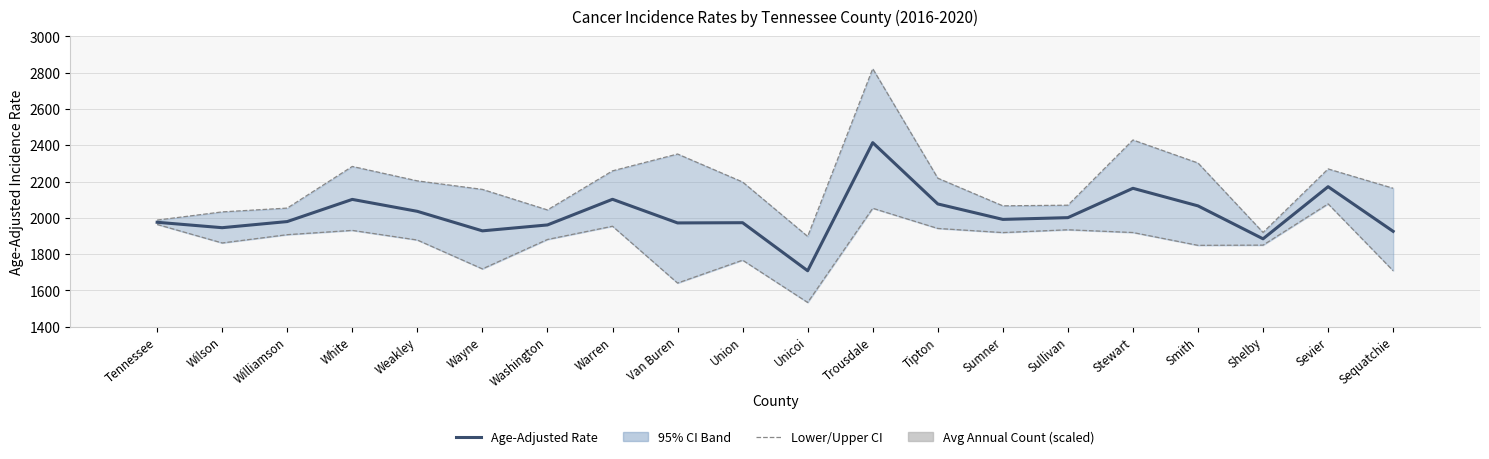

What is the total value across all series at Williamson?

5967.3